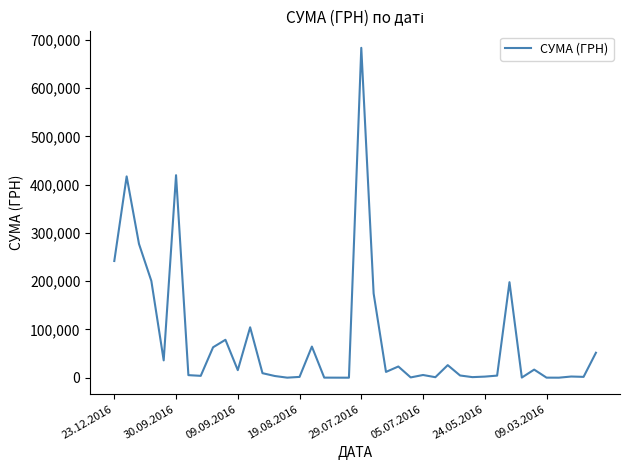

What is the difference between the maximum and minimum values?

683381.3